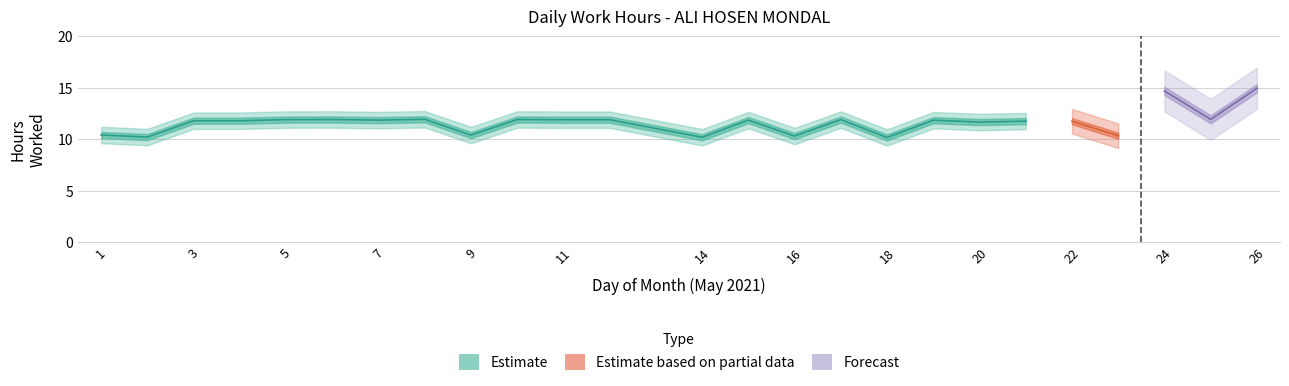

What is the value of the Estimate point at the 2nd from the left?

10.2